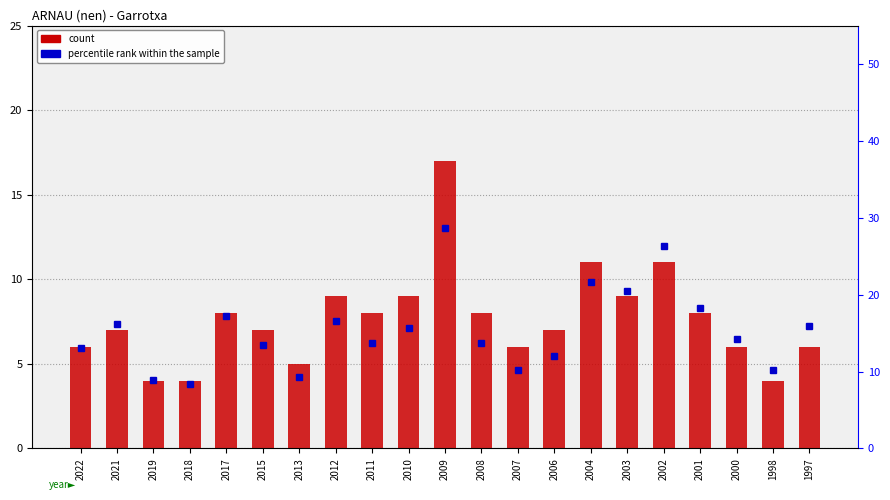

List the series in order of their peak value, lowest first.

count, percentile rank within the sample